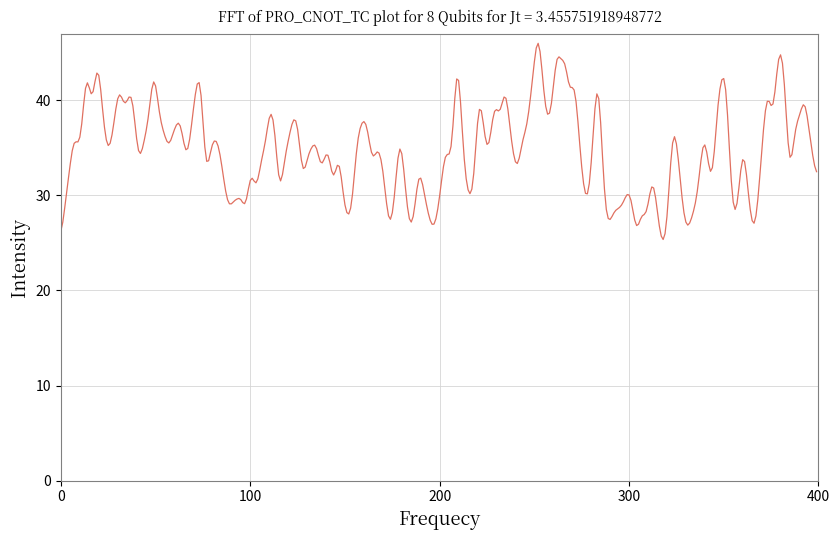

How many series are shown in this chart?

1